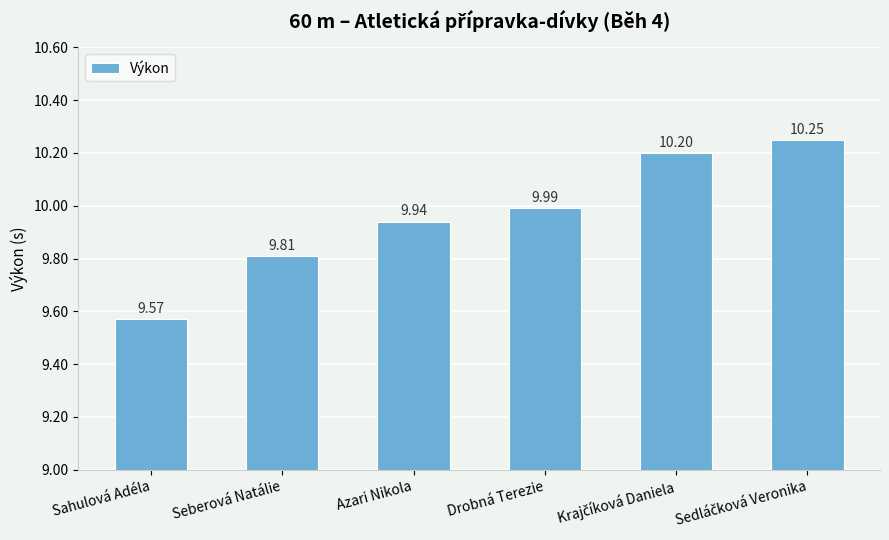

Approximately how many times larger is the value at Seberová Natálie compared to Sahulová Adéla?

1.0